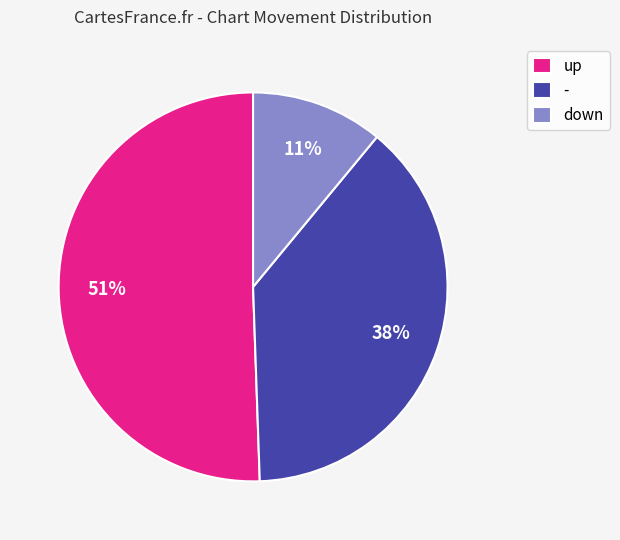

Do up and - together represent more than half of the pie?

Yes